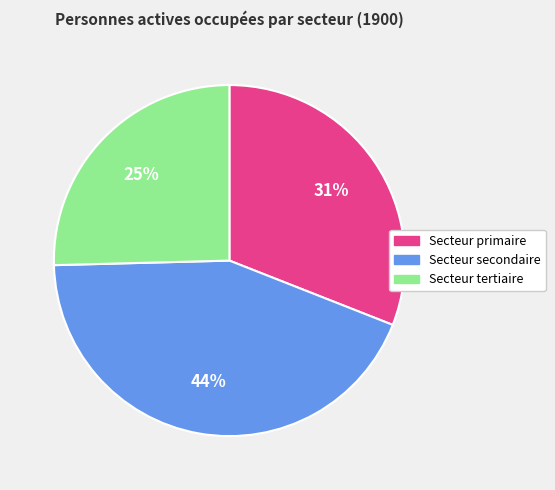

Does any single category account for the majority?

No